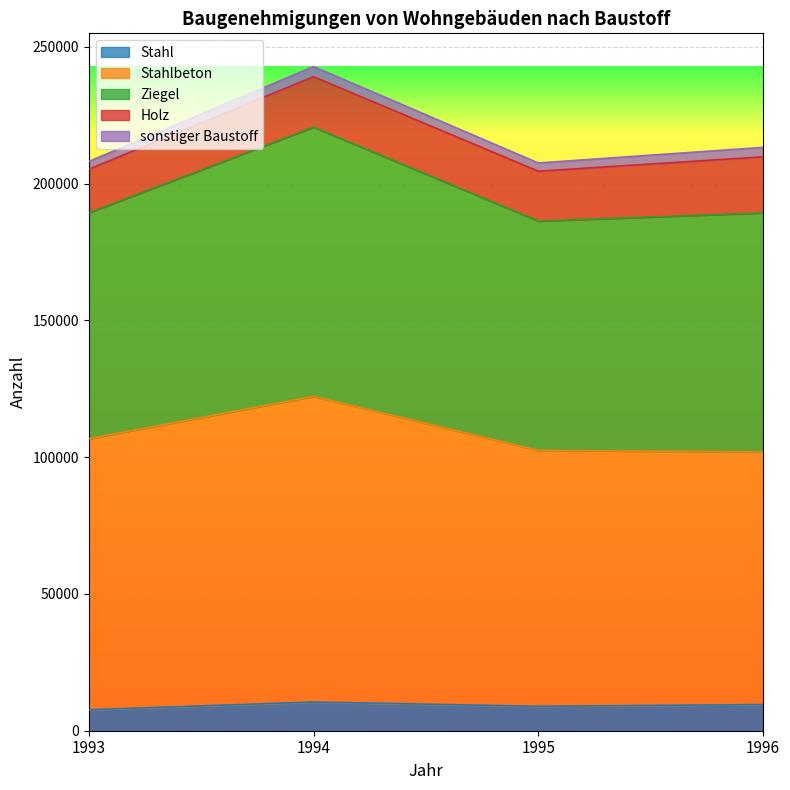

At which category is the sum across all series the highest?

1994